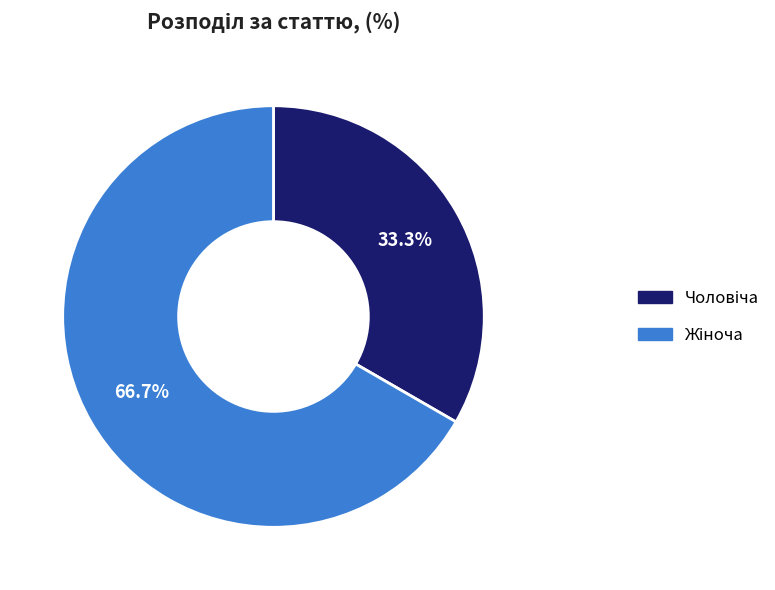

To the nearest percent, what portion does Жіноча represent?

67%